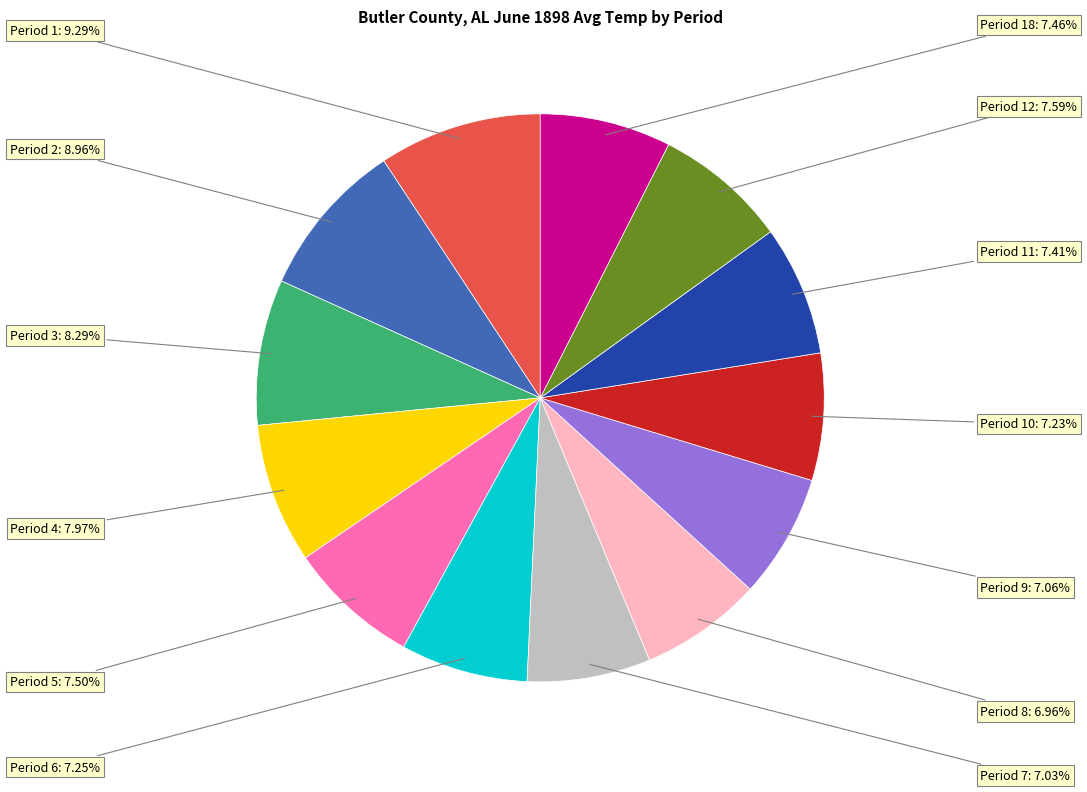

Is there a majority slice in this chart?

No